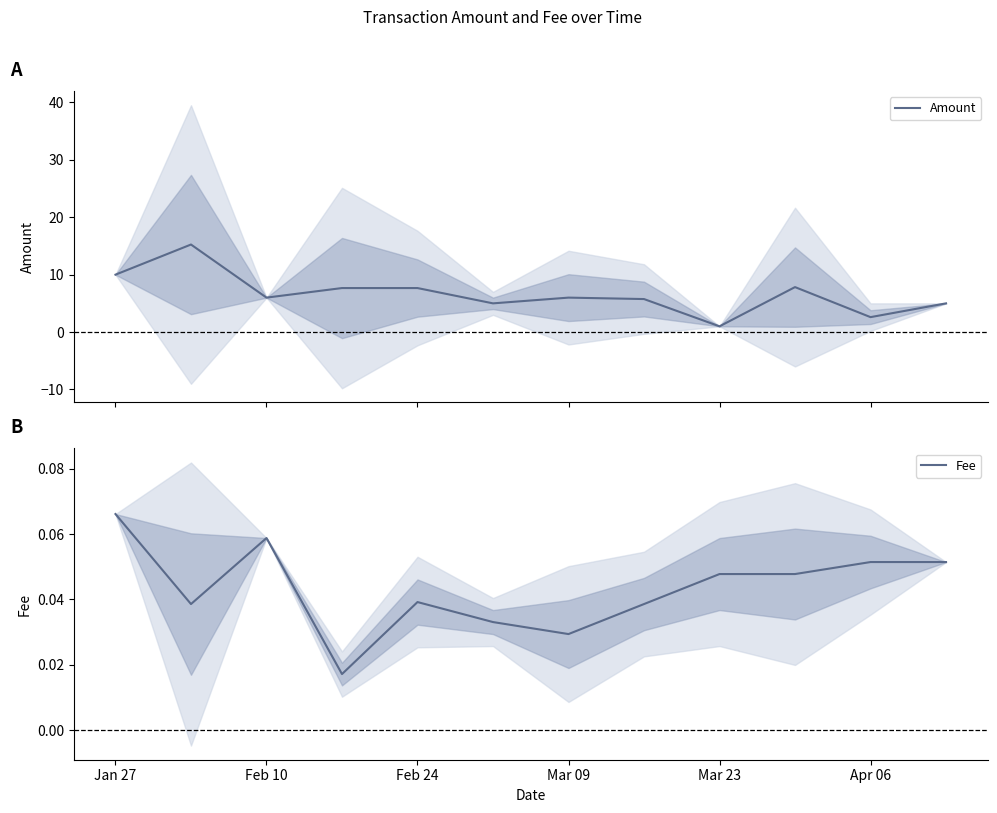

What is the difference between the highest and lowest values at Jan 27?

9.9